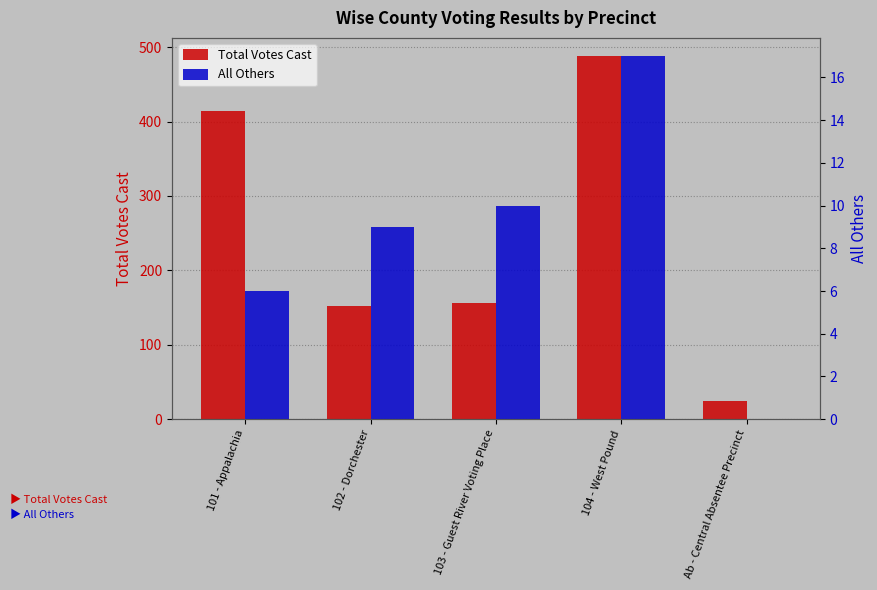

What is the maximum value for Total Votes Cast?

488